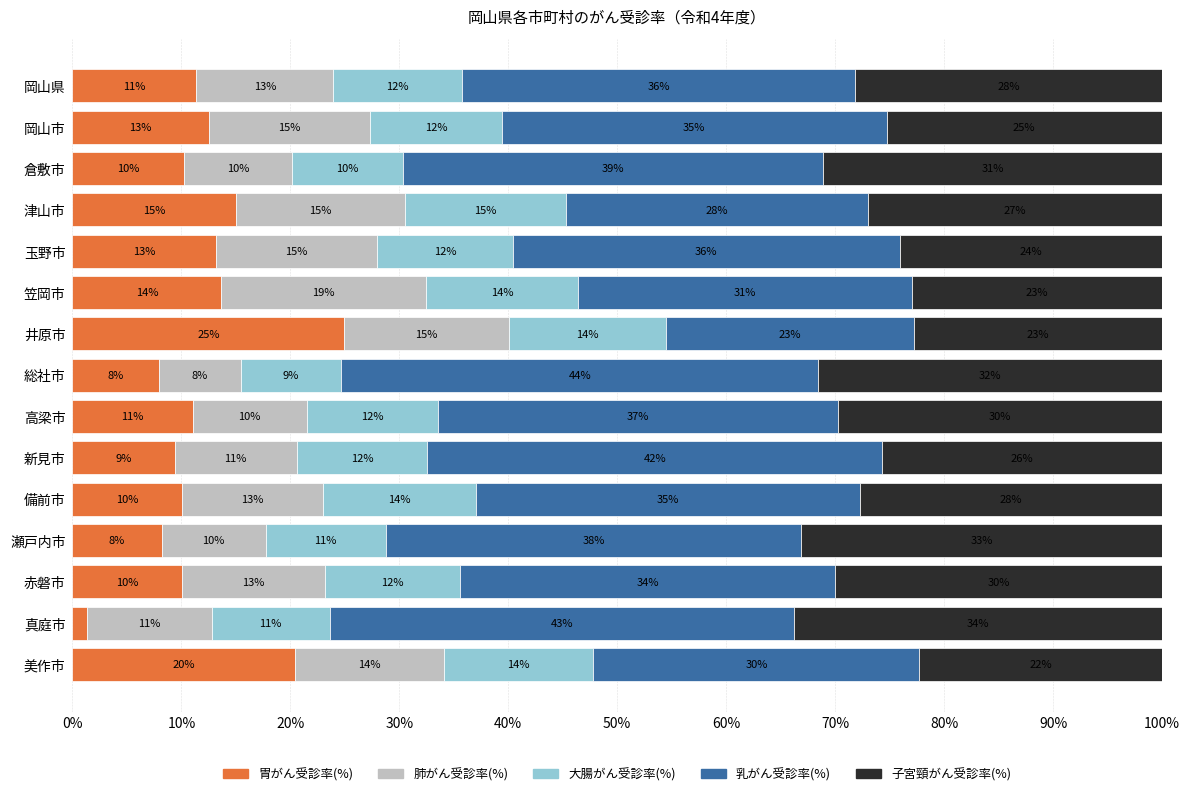

What is the maximum value for 胃がん受診率(%)?

24.9